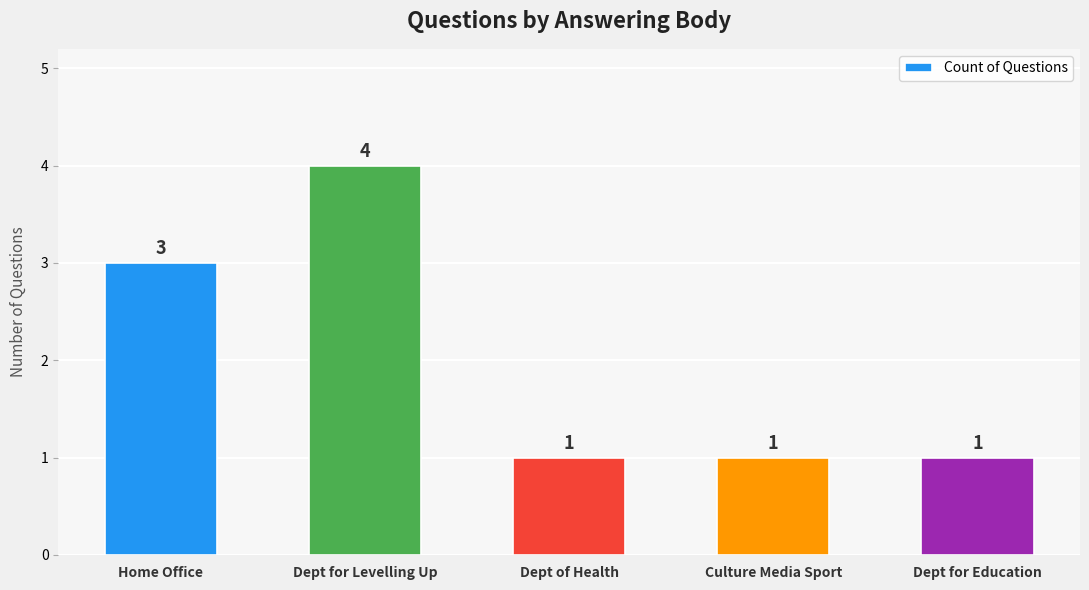

Which has a higher value, Culture Media Sport or Home Office?

Home Office